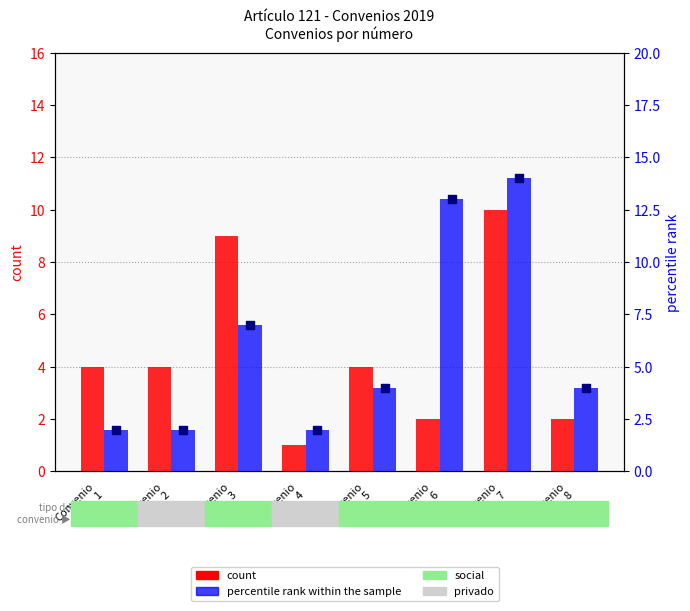

At which category is the sum across all series the highest?

Convenio
7